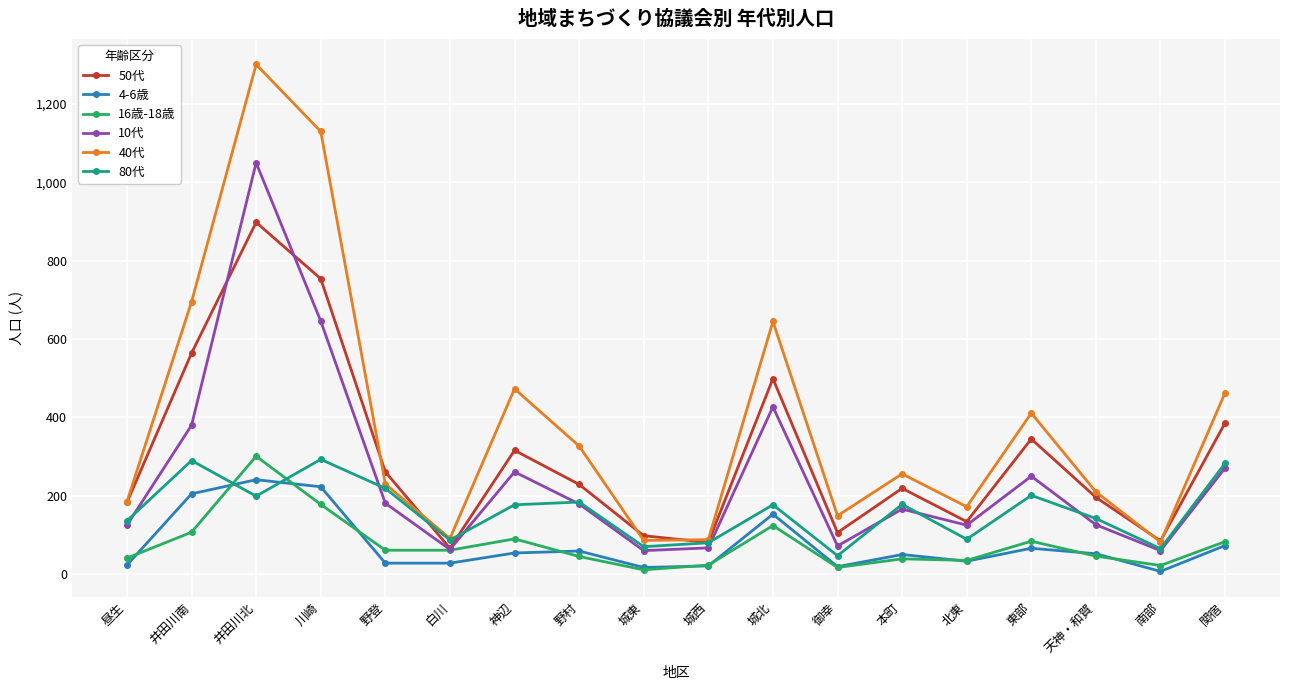

What is the difference between the 10代 values at 野村 and 天神・和賀?

53